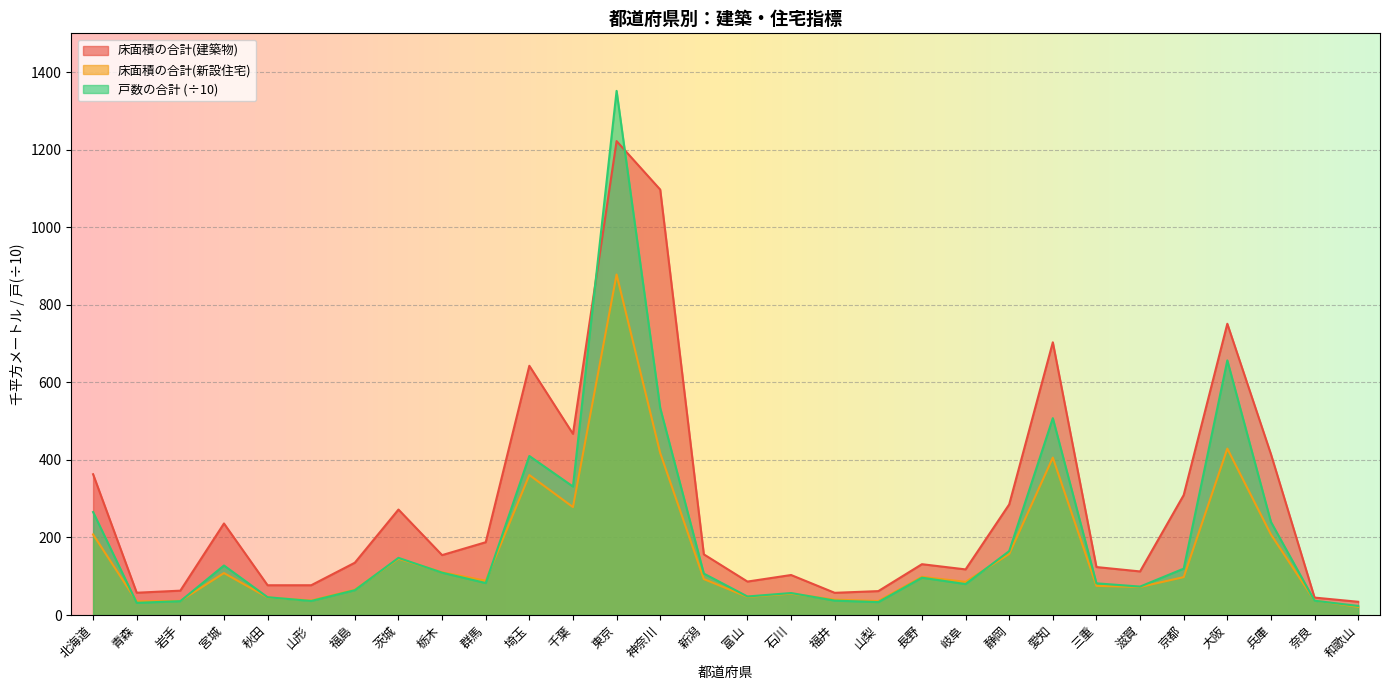

What is the difference between the highest and lowest values at 三重?

48.5